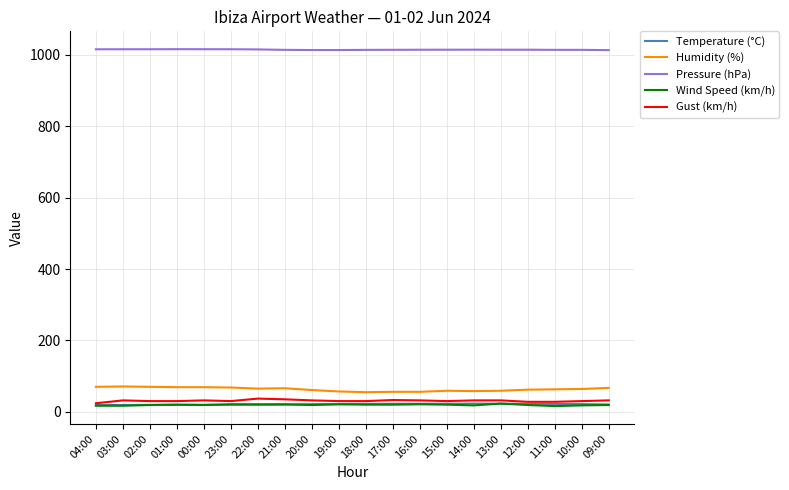

The value of Humidity (%) at 10:00 is 64.0. True or false?

True